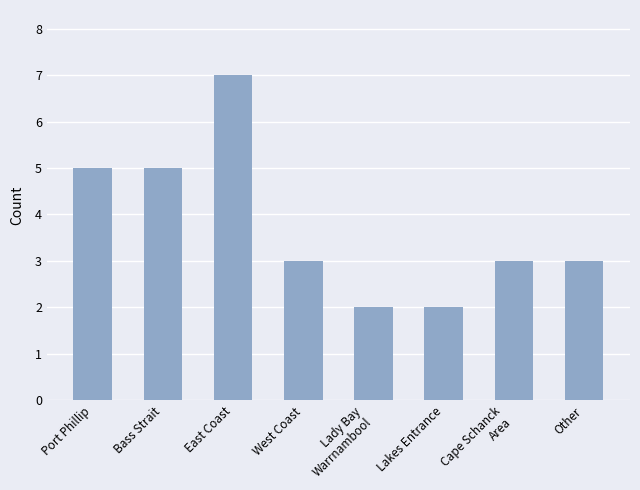

What is the sum of the values at Bass Strait and Port Phillip?

10